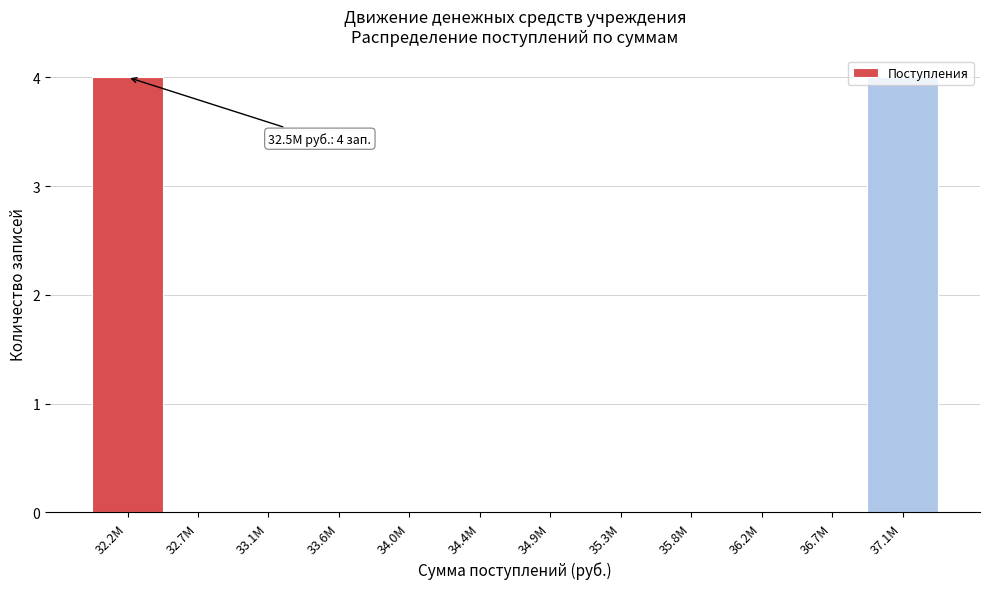

The value at 36.2M is 0. True or false?

True